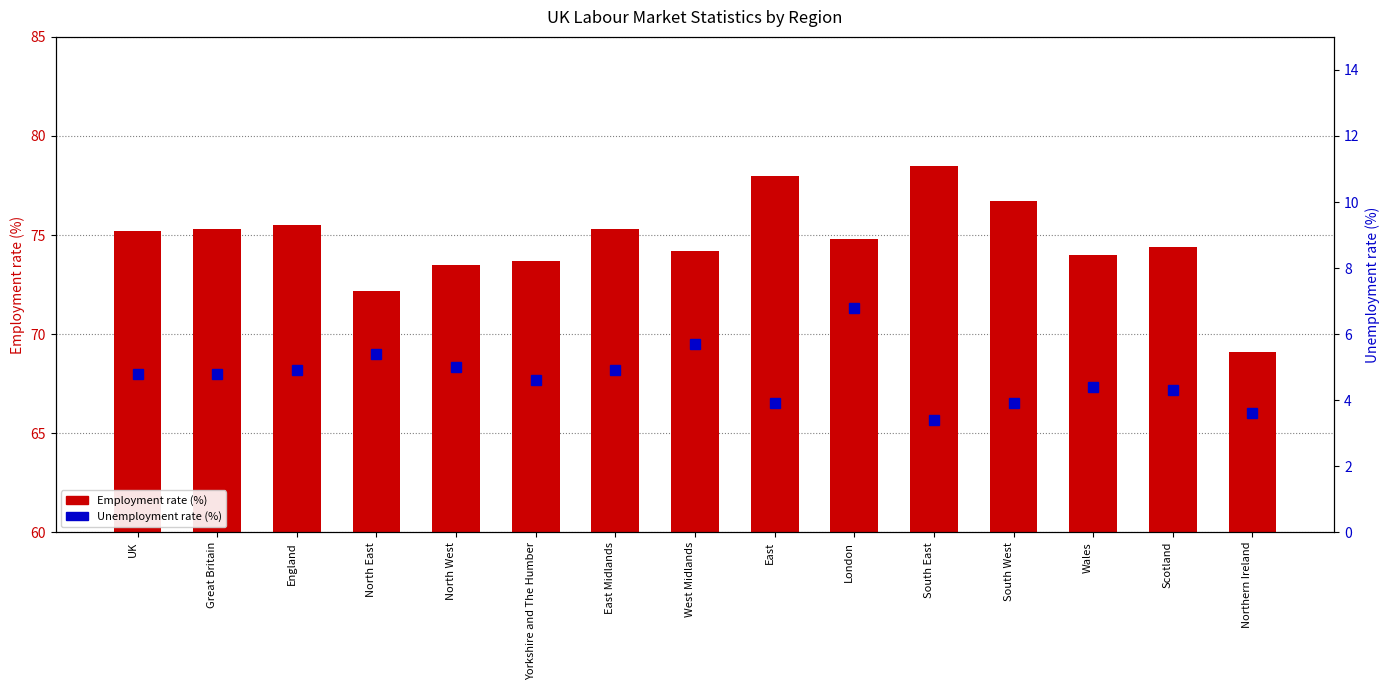

At which label does Employment rate (%) first exceed 74?

UK